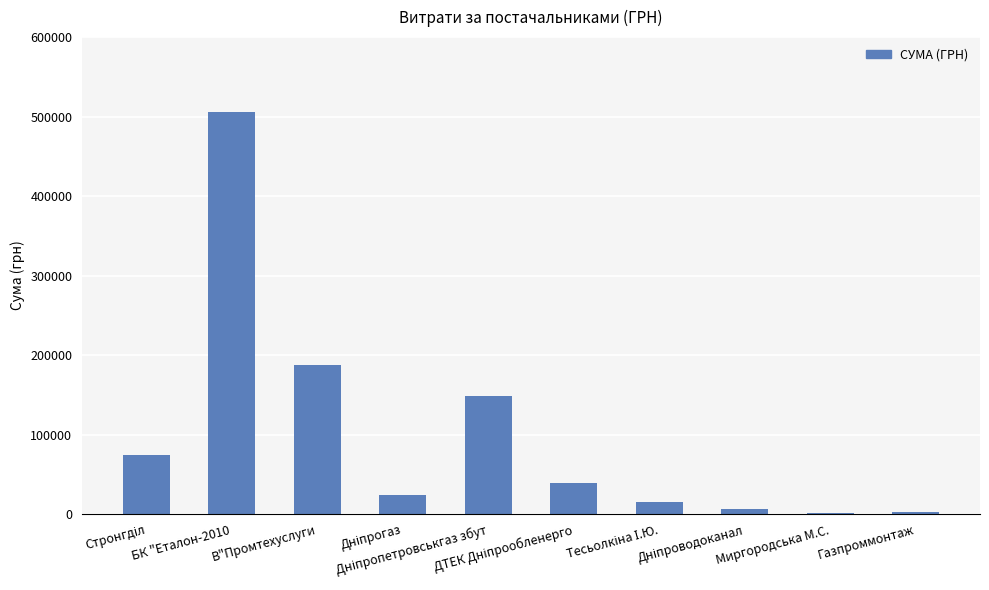

What is the sum of all values?

1004445.2